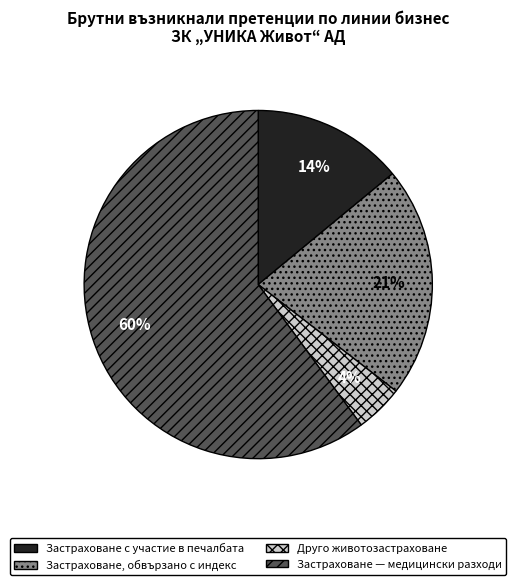

To the nearest percent, what is the average slice percentage?

25%